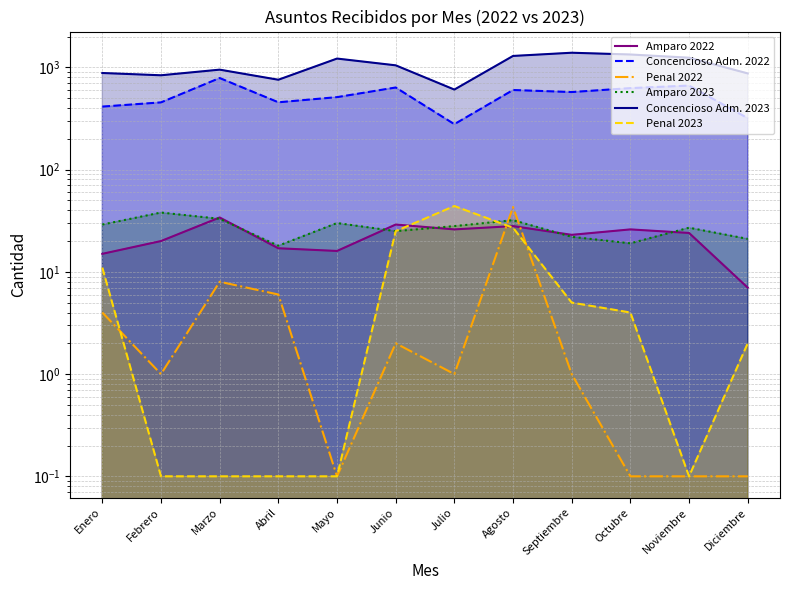

What is the average value of the Penal 2022 series?

5.5